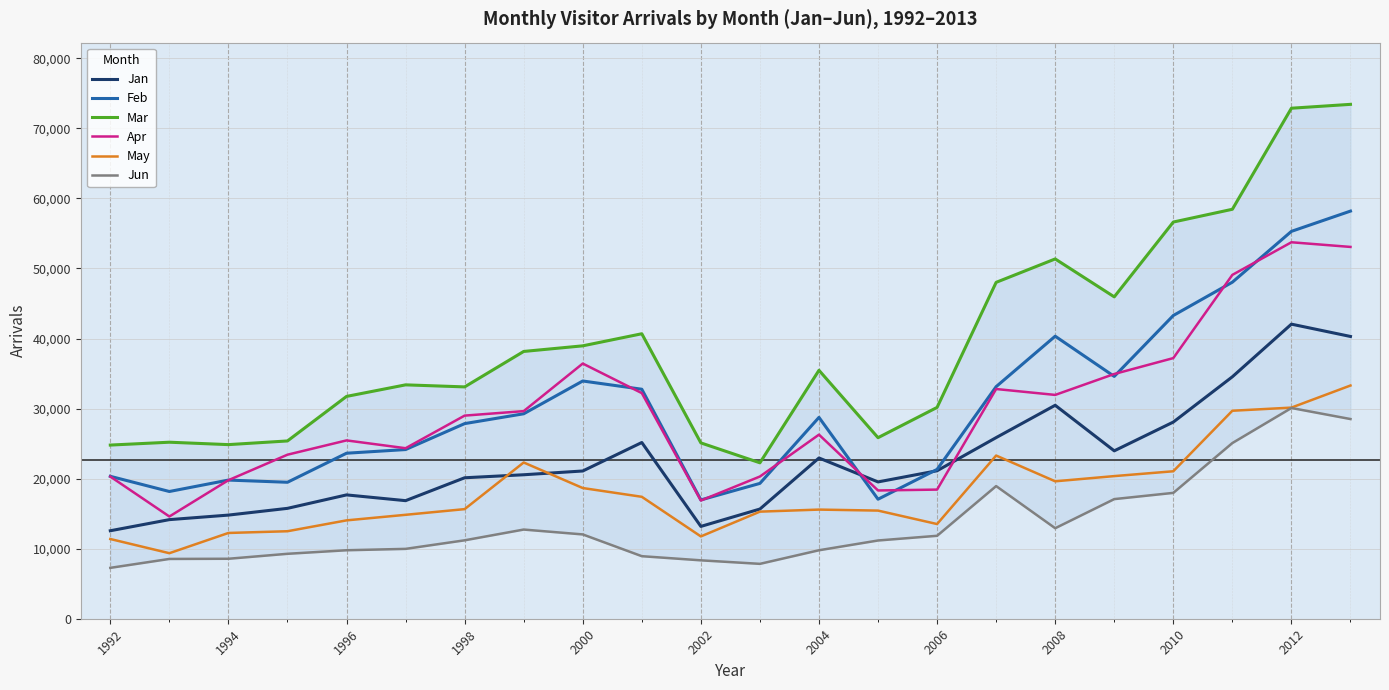

True or false: Apr and May cross at least once.

False